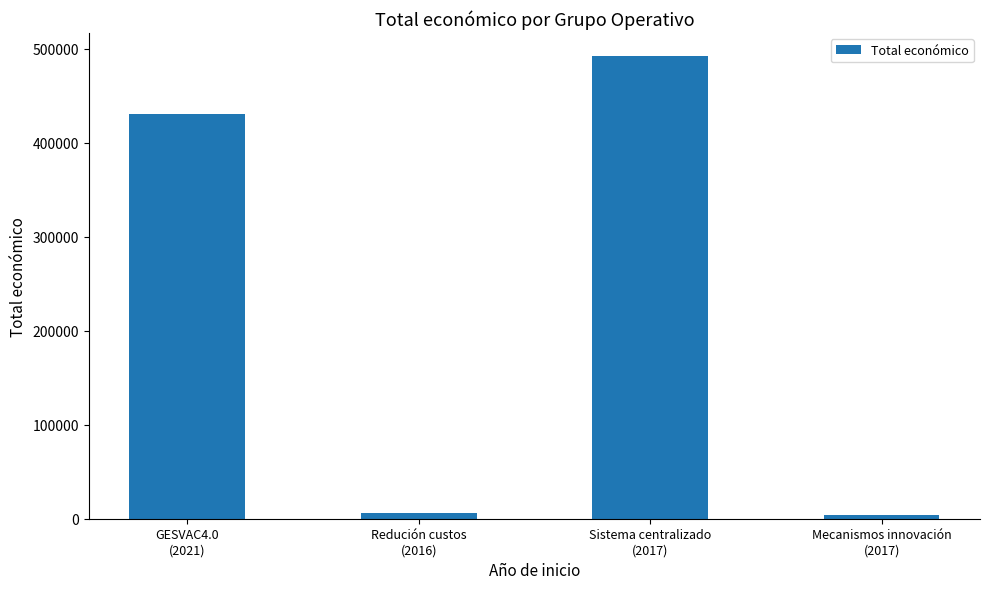

Does the chart contain any negative values?

No